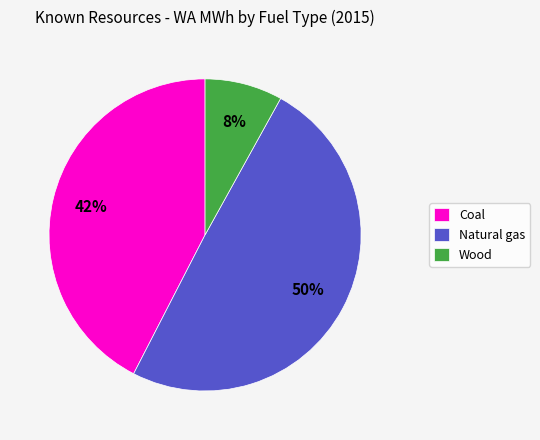

Rank the categories by value from lowest to highest.

Wood, Coal, Natural gas